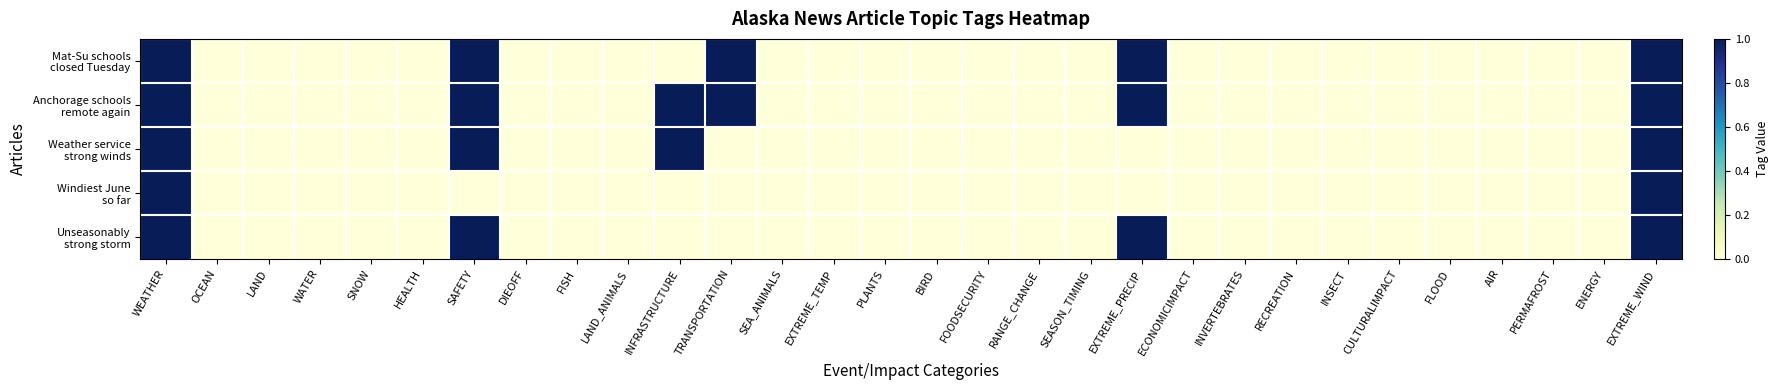

What is the greatest value displayed?

1